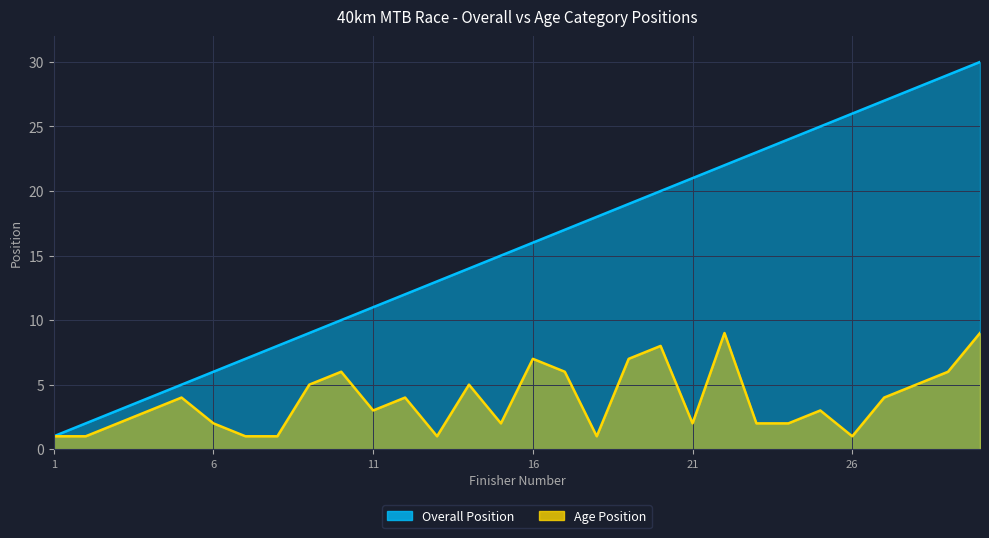

What is the label of the 19th point from the right?

WARREN MOOLMAN